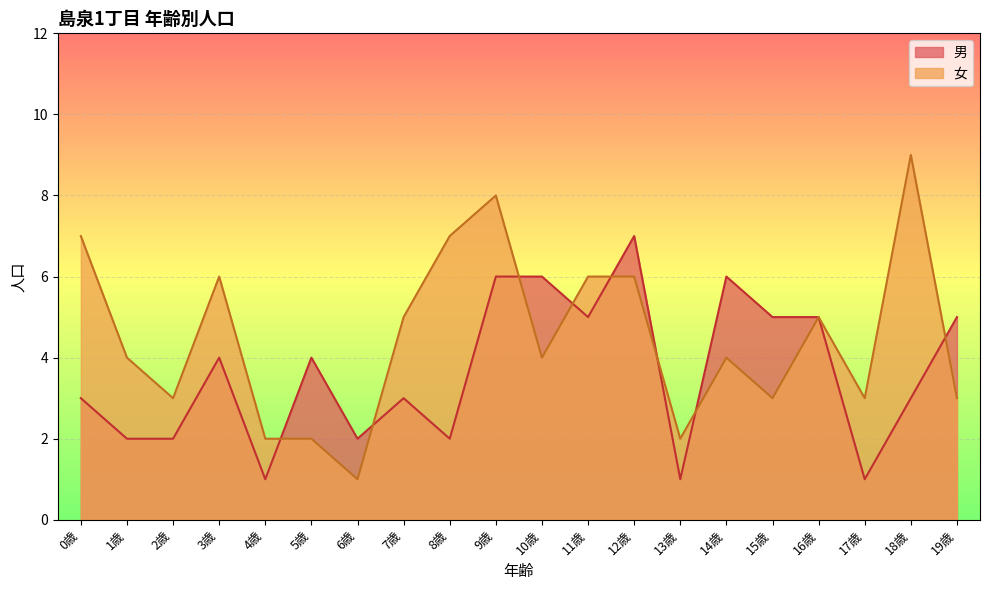

Count the number of categories in the chart.

20